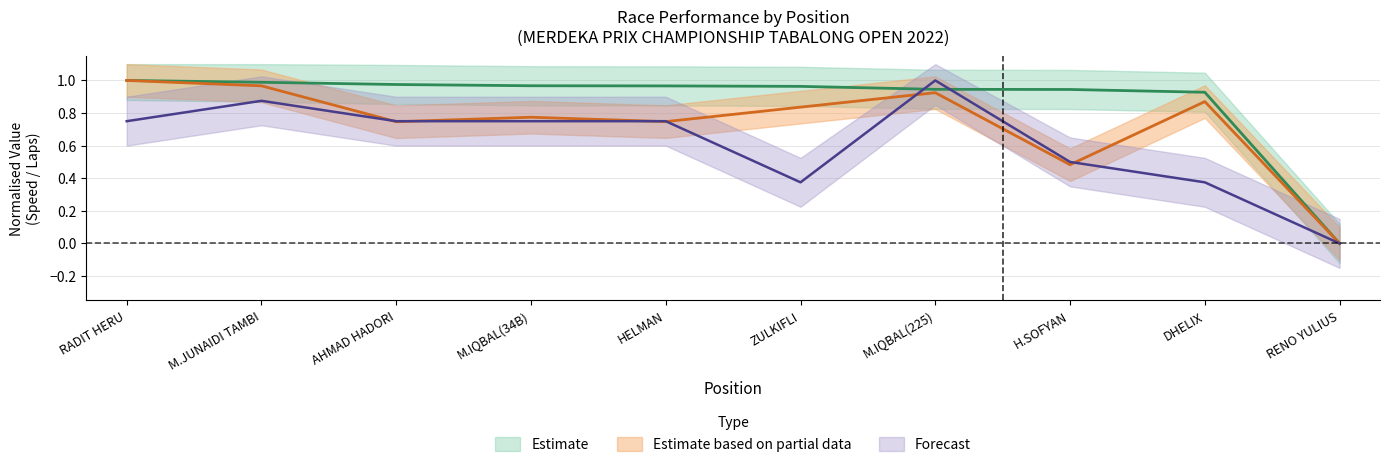

Which series changed the most between M.IQBAL(225) and DHELIX?

Total Laps